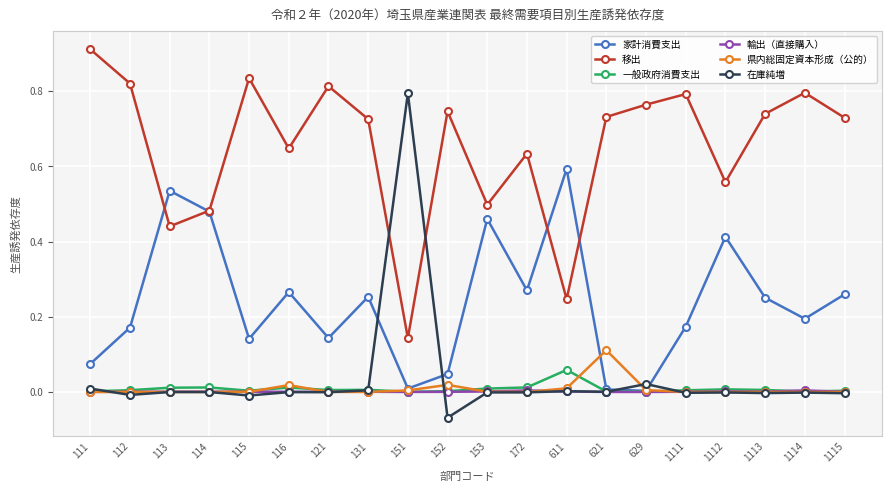

Which series has the largest total across all categories?

移出